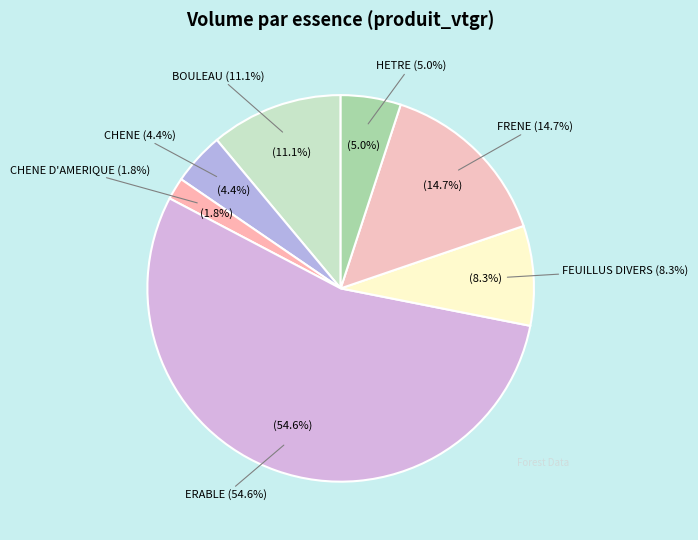

What percentage do BOULEAU and HETRE together represent?

16.1%